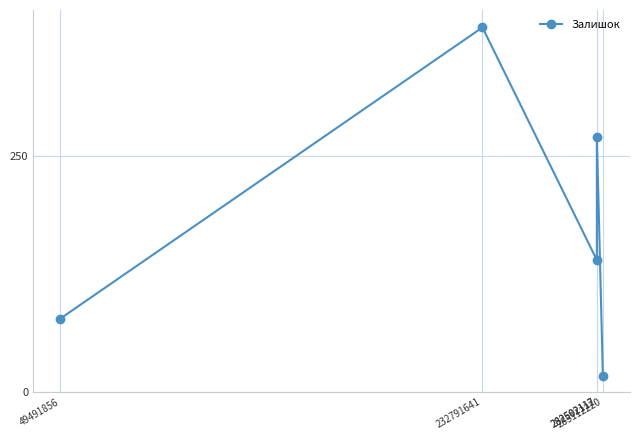

What is the maximum value shown in the chart?

387